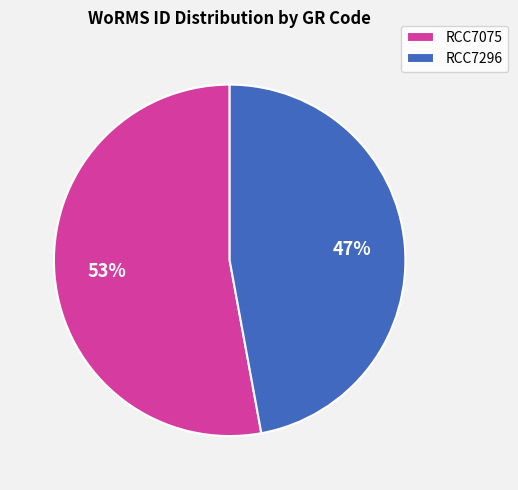

The RCC7075 slice represents 65% of the pie. True or false?

False